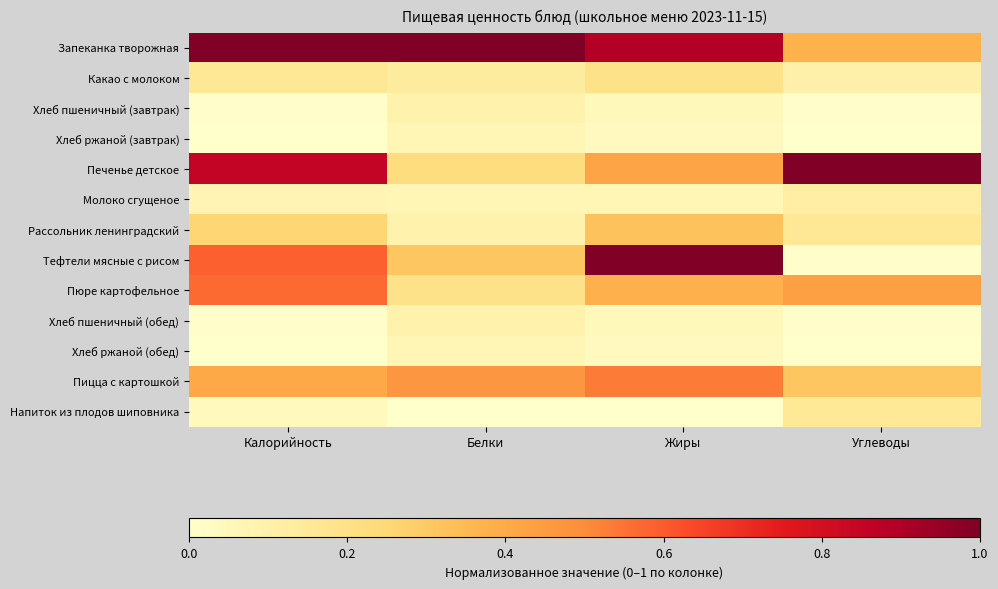

Rank the series at Белки from highest to lowest value.

Запеканка творожная, Пицца с картошкой, Тефтели мясные с рисом, Печенье детское, Пюре картофельное, Какао с молоком, Хлеб пшеничный (завтрак), Хлеб пшеничный (обед), Рассольник ленинградский, Хлеб ржаной (завтрак), Молоко сгущеное, Хлеб ржаной (обед), Напиток из плодов шиповника